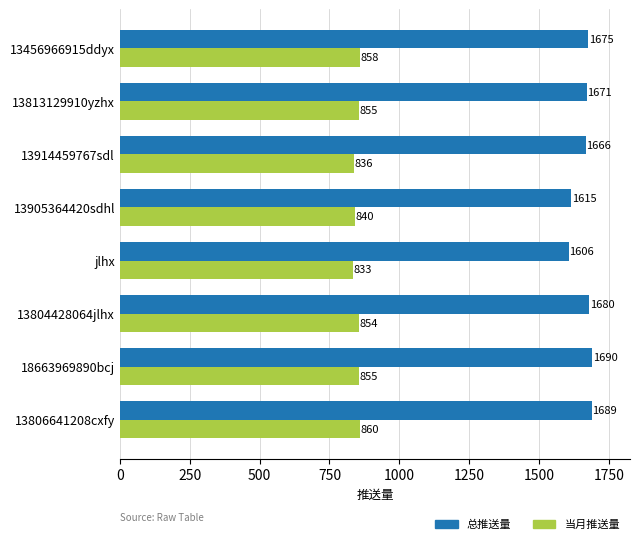

What is the difference between the maximum and second lowest values in the 当月推送量 series?

24